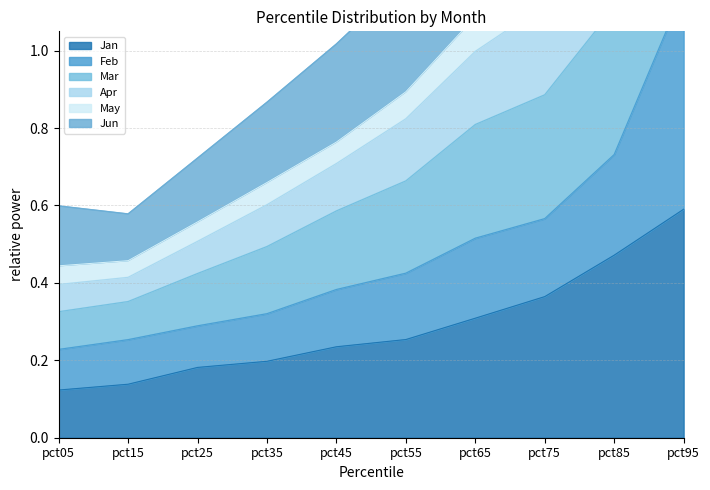

At which label does Jan reach its peak?

pct95